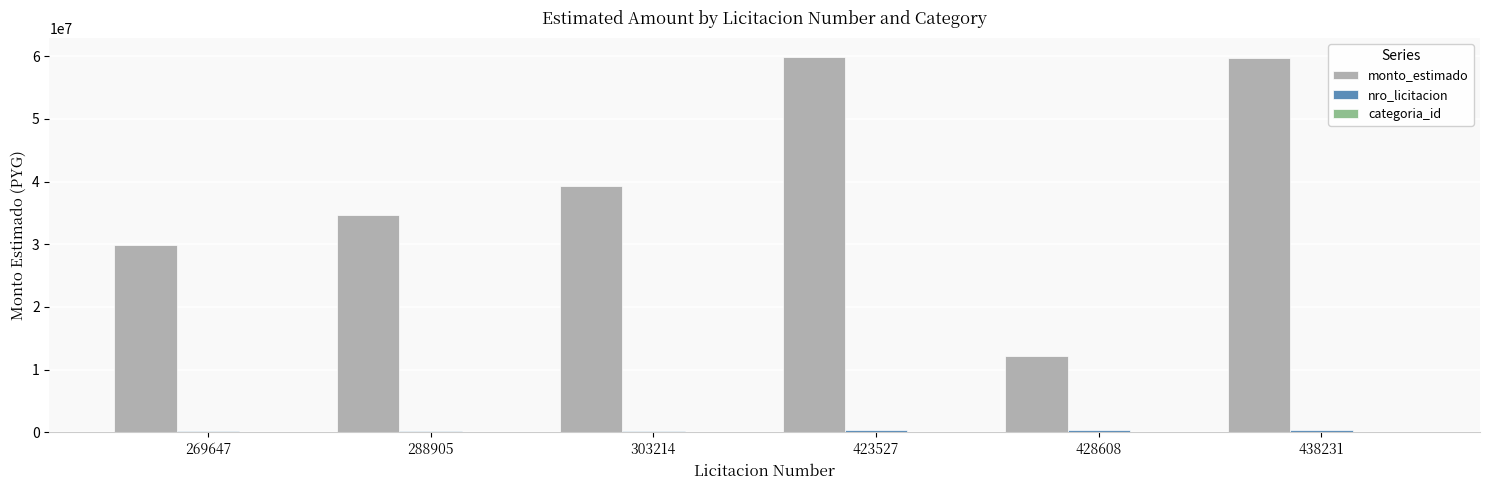

Are the bars grouped side by side (vs. stacked)?

Yes